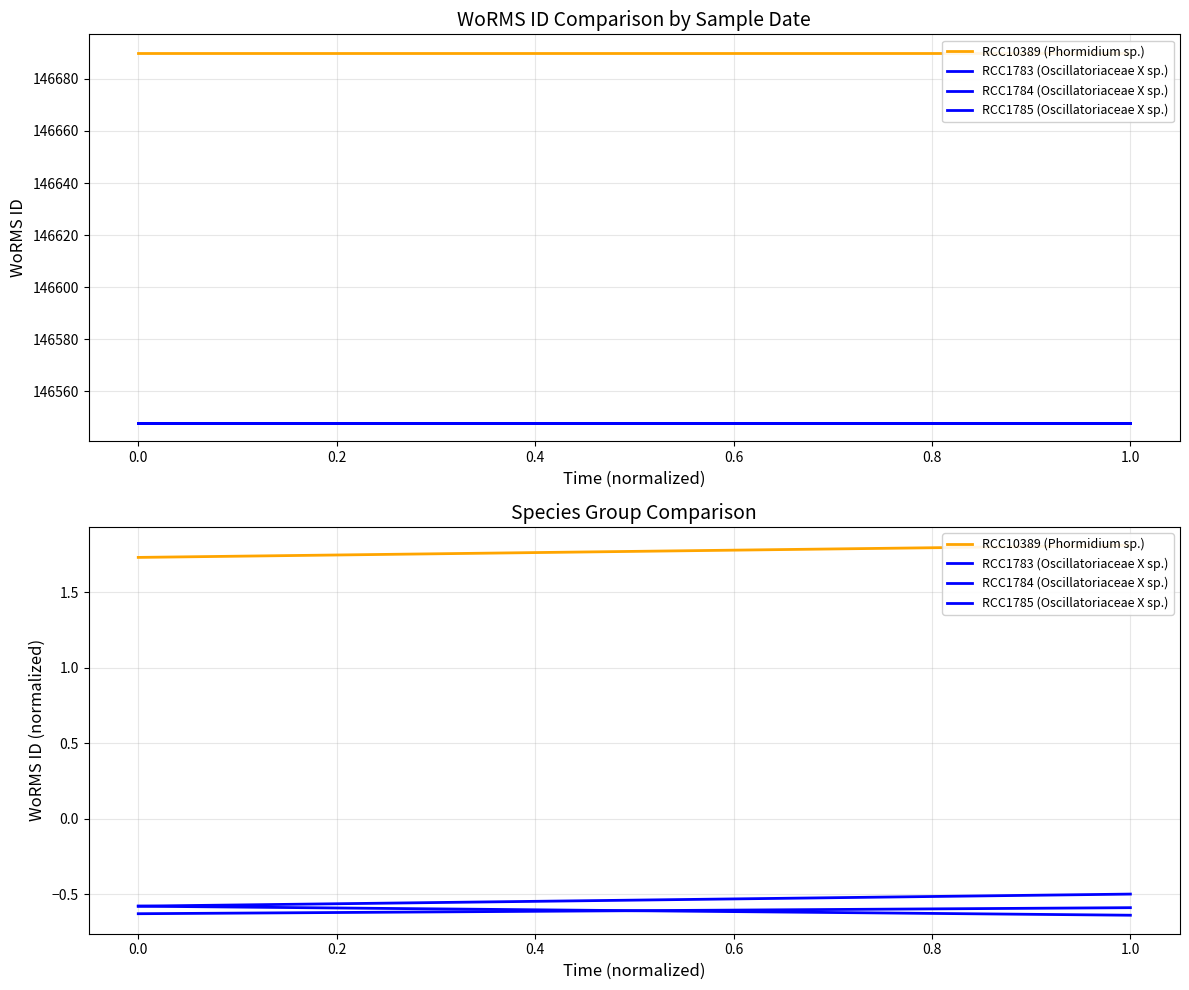

True or false: RCC1784 (Oscillatoriaceae X sp.) and RCC10389 (Phormidium sp.) cross at least once.

False